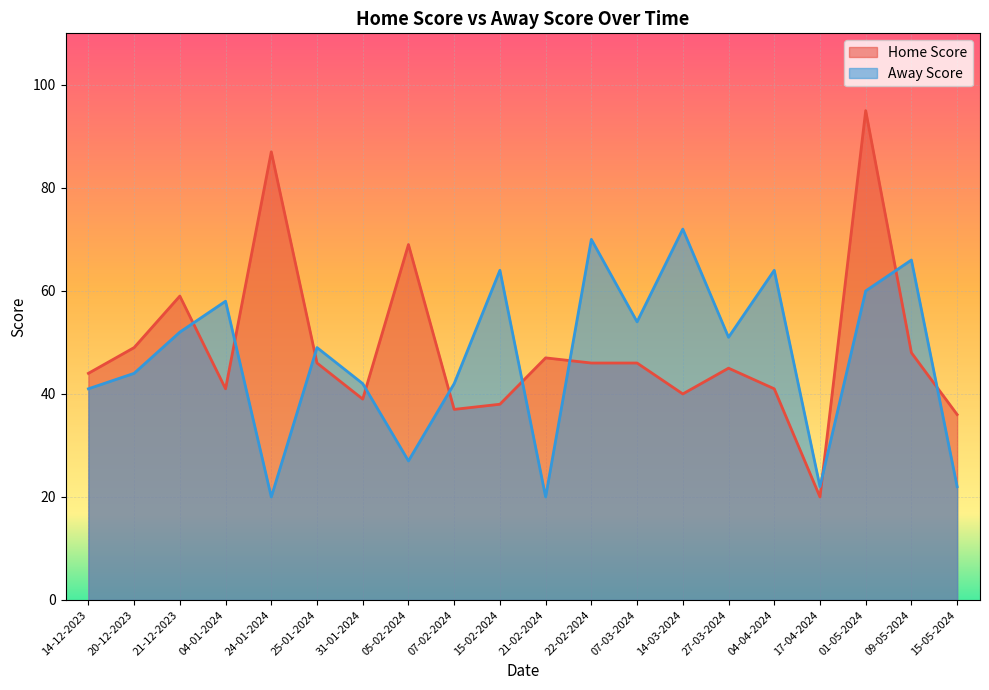

What is the label of the 20th point from the right?

14-12-2023